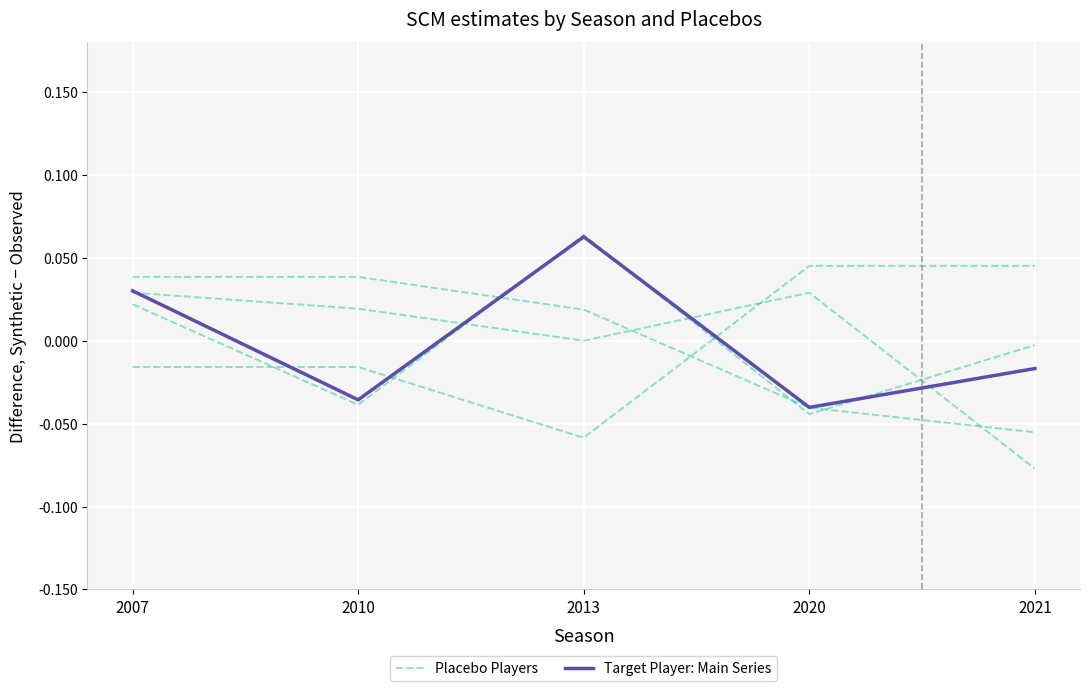

At which label does Target Player: Main Series reach its peak?

2013